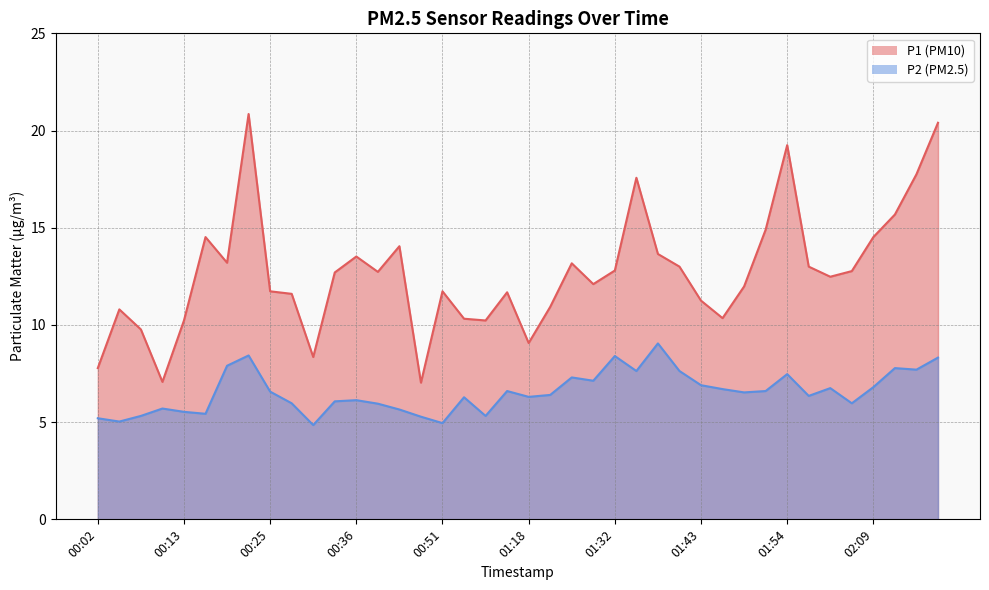

True or false: P2 and P1 cross at least once.

False